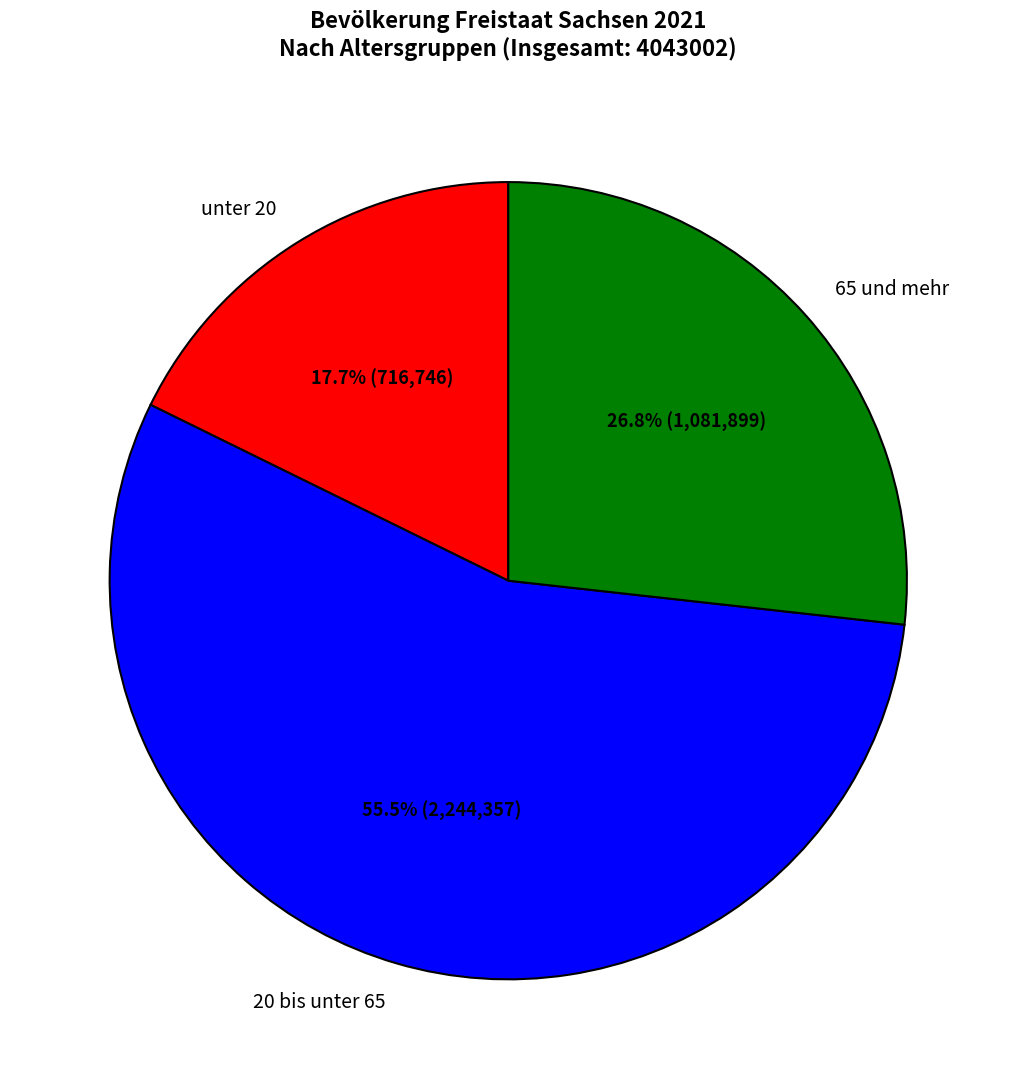

Which slice represents more than half of the pie?

20 bis unter 65